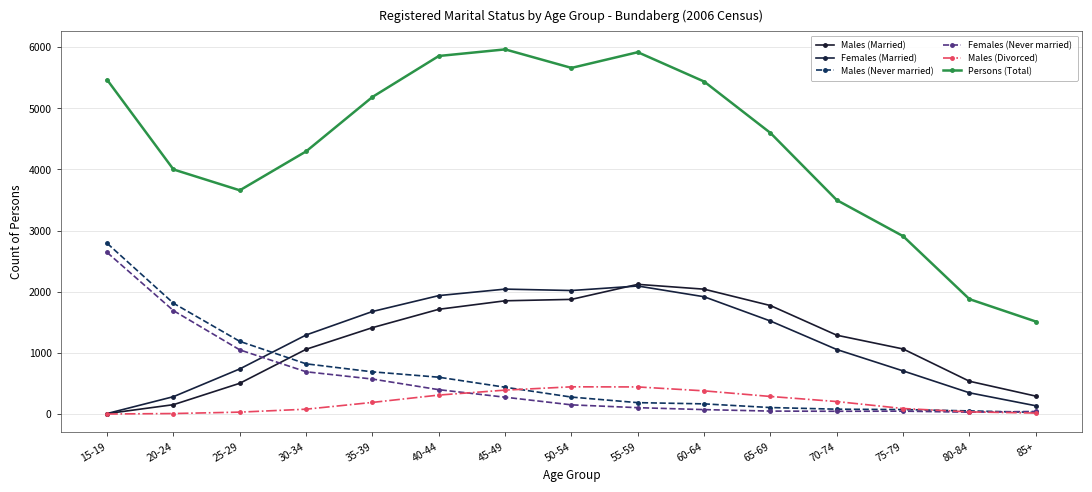

At which category is the sum across all series the highest?

45-49